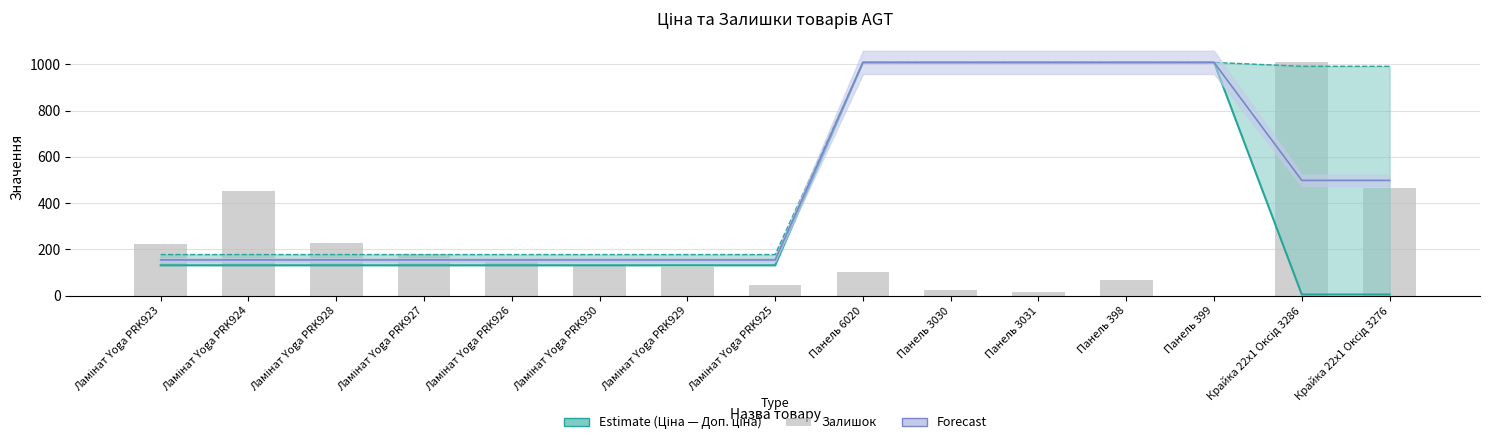

True or false: the data shows 1008 at Крайка 22x1 Оксід 3286.

True